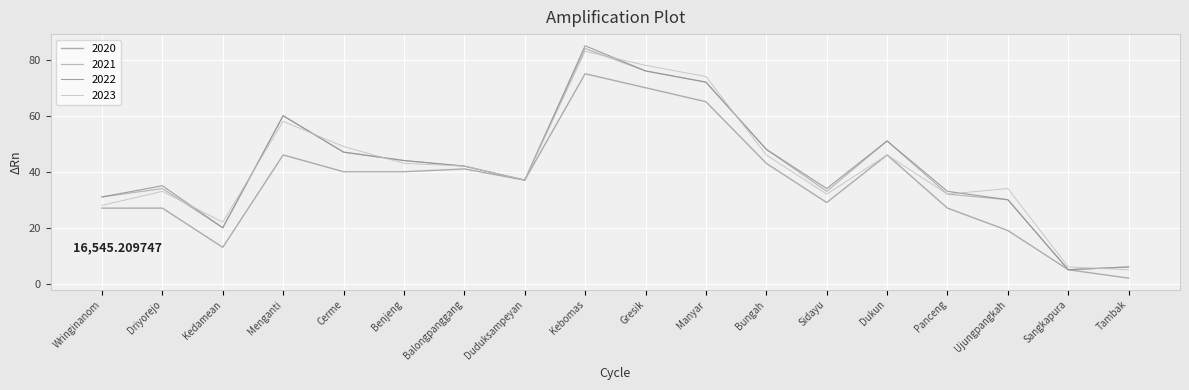

Where is 2023 nearest to the value 44?

Benjeng